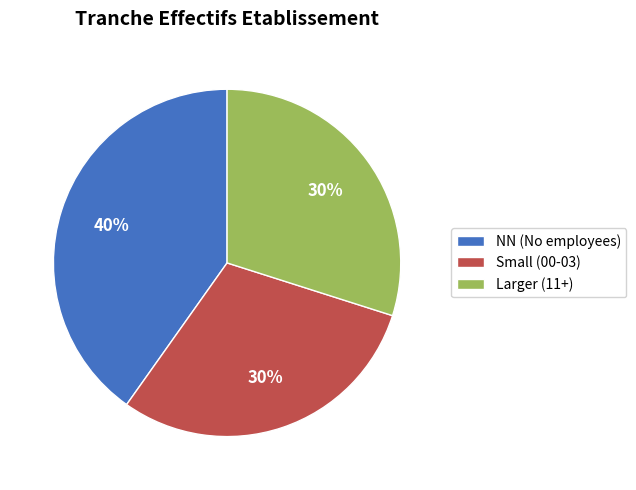

How many slices are in this pie chart?

3